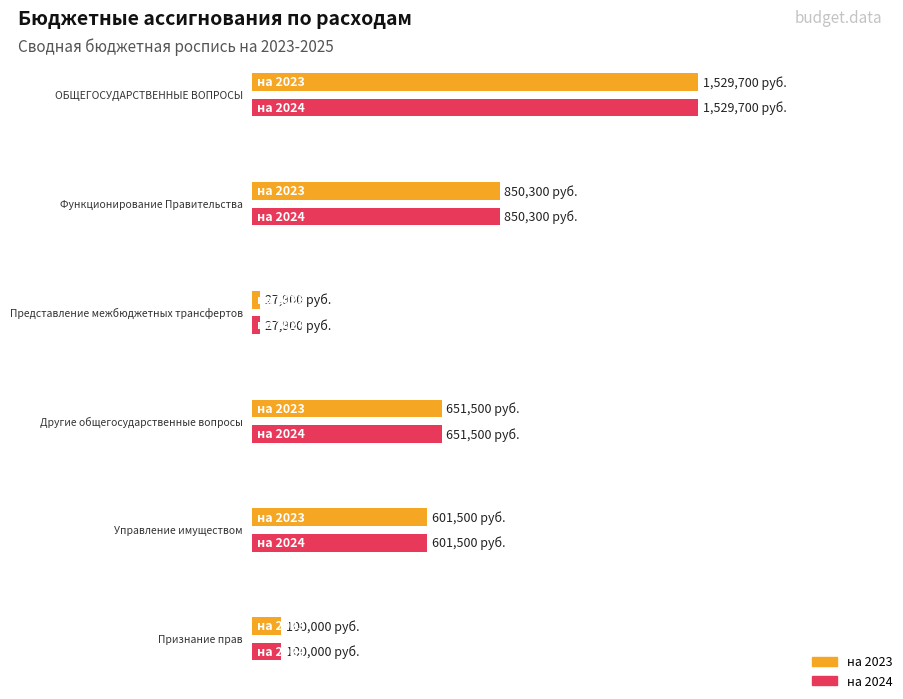

How many groups of bars are there?

6